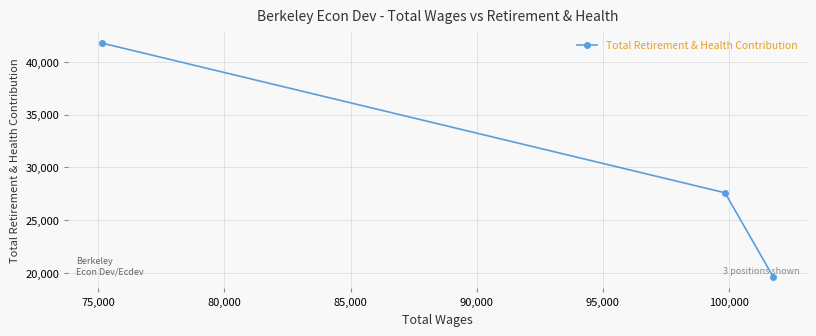

What is the difference between the maximum and minimum values?

22114